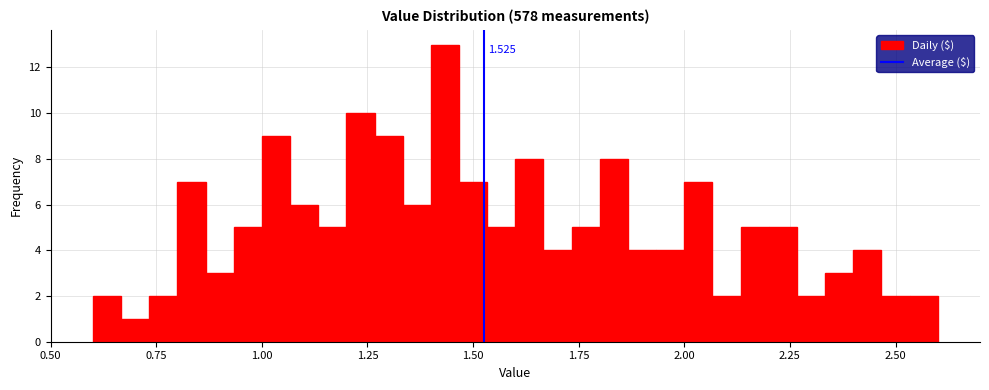

Around what value on the x-axis is the tallest bar? Give the approximate position of its centre, as read against the axis.

1.45